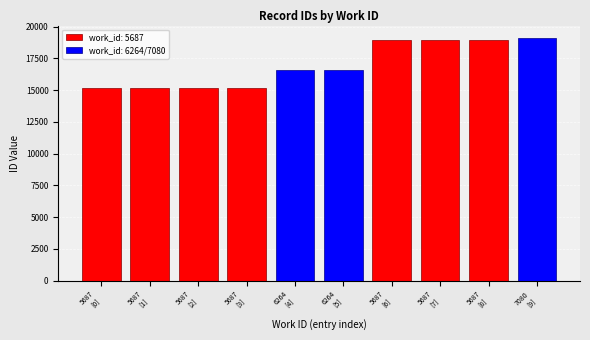

The value at 5687 is 15163. True or false?

True